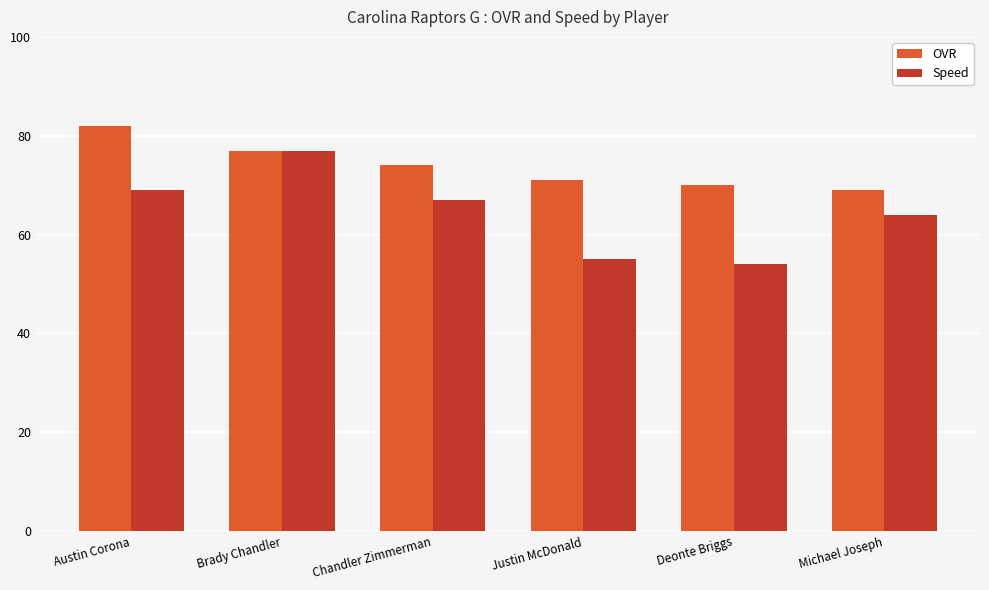

Rank the series by their average value, from highest to lowest.

OVR, Speed